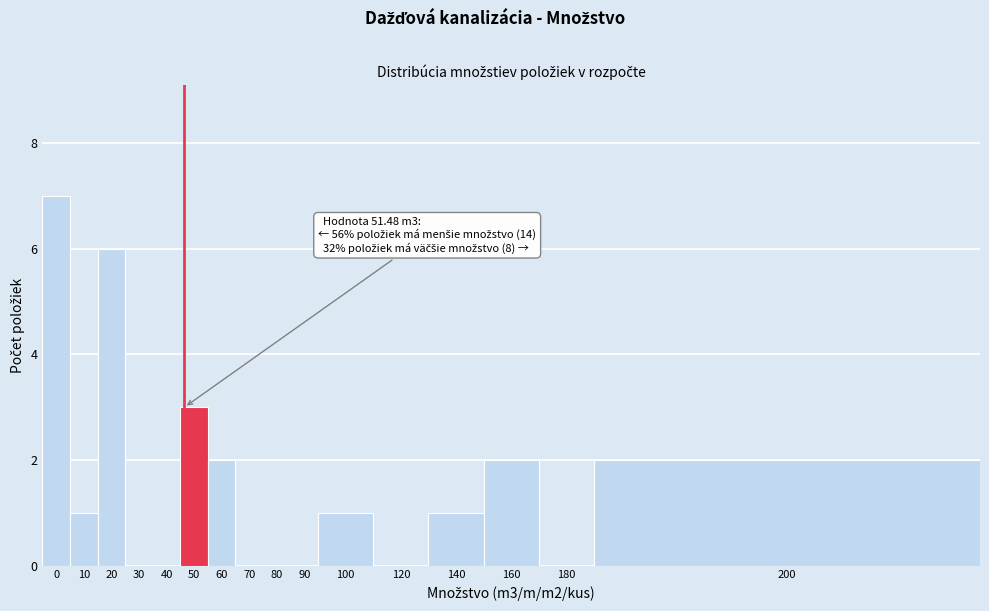

Reading left to right, transcribe all the data shown in this chart.

0=7	10=1	20=6	30=0	40=0	50=3	60=2	70=0	80=0	90=0	100=1	120=0	140=1	160=2	180=0	200=2